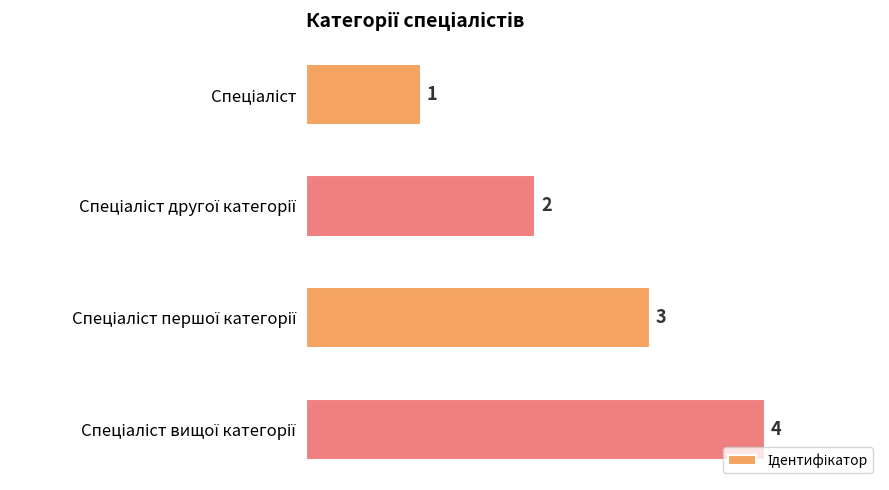

What is the difference between the maximum and minimum values?

3